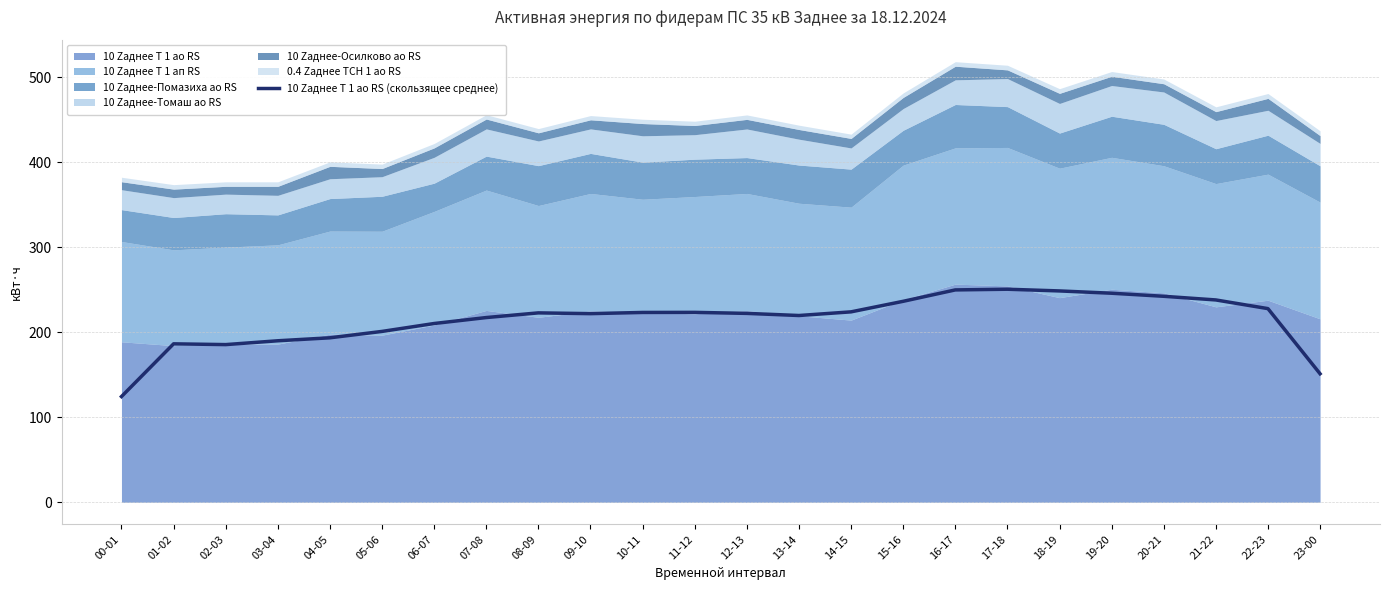

What is the sum of the values at 12-13 and 23-00?

373.2